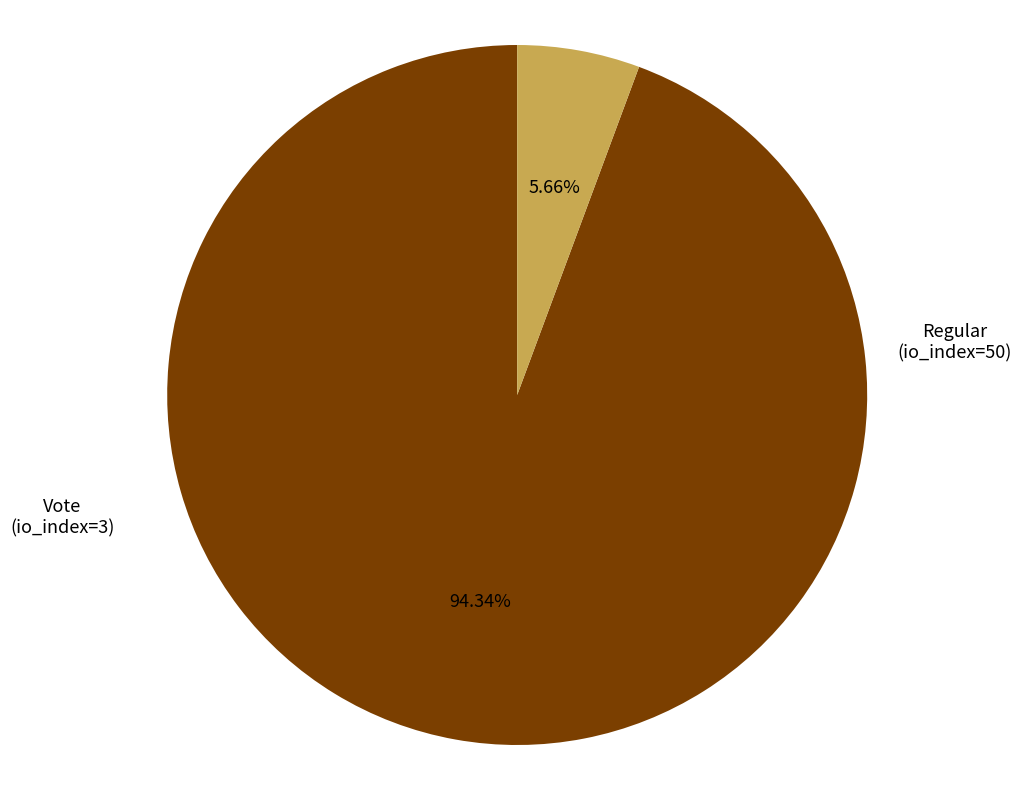

Is the sum of Regular and Vote greater than half?

Yes